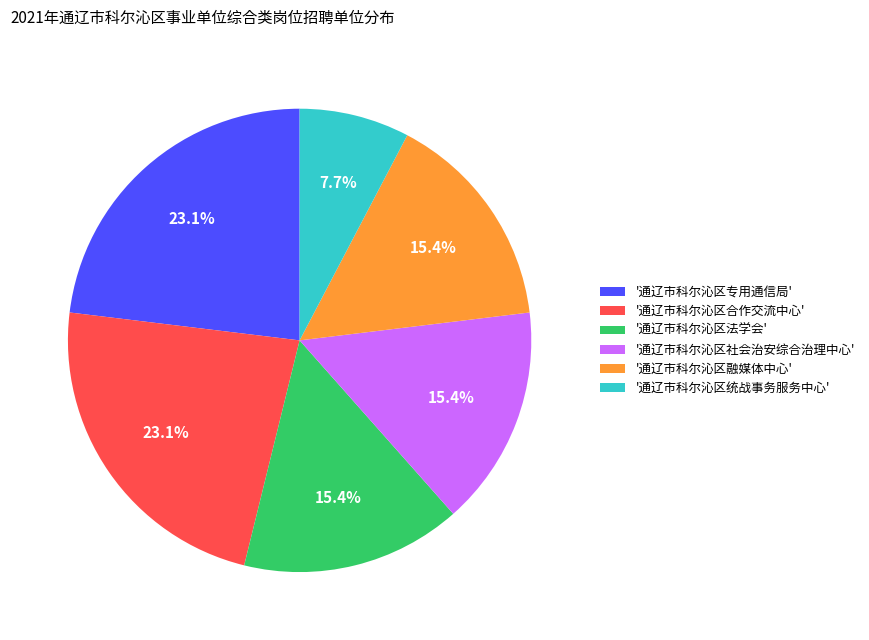

What is the total percentage of '通辽市科尔沁区专用通信局' and '通辽市科尔沁区融媒体中心'?

38.5%